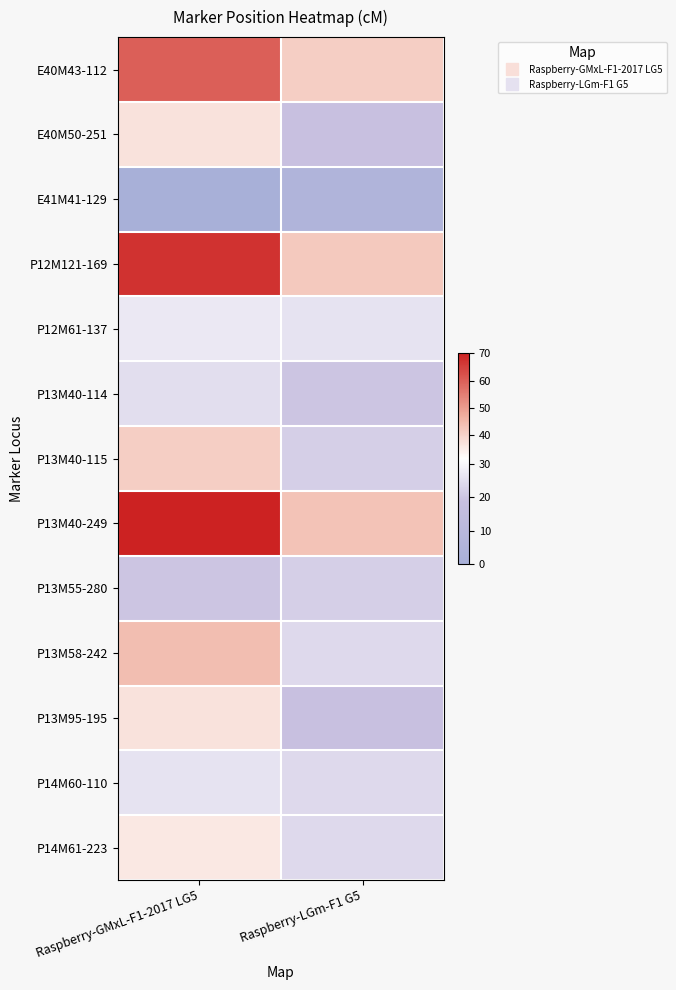

Reading left to right, extract all data points from this chart.

E40M43-112: Raspberry-GMxL-F1-2017 LG5=60	Raspberry-LGm-F1 G5=41
E40M50-251: Raspberry-GMxL-F1-2017 LG5=37	Raspberry-LGm-F1 G5=19
E41M41-129: Raspberry-GMxL-F1-2017 LG5=0	Raspberry-LGm-F1 G5=5
P12M121-169: Raspberry-GMxL-F1-2017 LG5=67	Raspberry-LGm-F1 G5=42
P12M61-137: Raspberry-GMxL-F1-2017 LG5=27	Raspberry-LGm-F1 G5=26
P13M40-114: Raspberry-GMxL-F1-2017 LG5=25	Raspberry-LGm-F1 G5=20
P13M40-115: Raspberry-GMxL-F1-2017 LG5=41	Raspberry-LGm-F1 G5=22
P13M40-249: Raspberry-GMxL-F1-2017 LG5=70	Raspberry-LGm-F1 G5=43
P13M55-280: Raspberry-GMxL-F1-2017 LG5=20	Raspberry-LGm-F1 G5=22
P13M58-242: Raspberry-GMxL-F1-2017 LG5=44	Raspberry-LGm-F1 G5=24
P13M95-195: Raspberry-GMxL-F1-2017 LG5=37	Raspberry-LGm-F1 G5=19
P14M60-110: Raspberry-GMxL-F1-2017 LG5=26	Raspberry-LGm-F1 G5=24
P14M61-223: Raspberry-GMxL-F1-2017 LG5=36	Raspberry-LGm-F1 G5=24